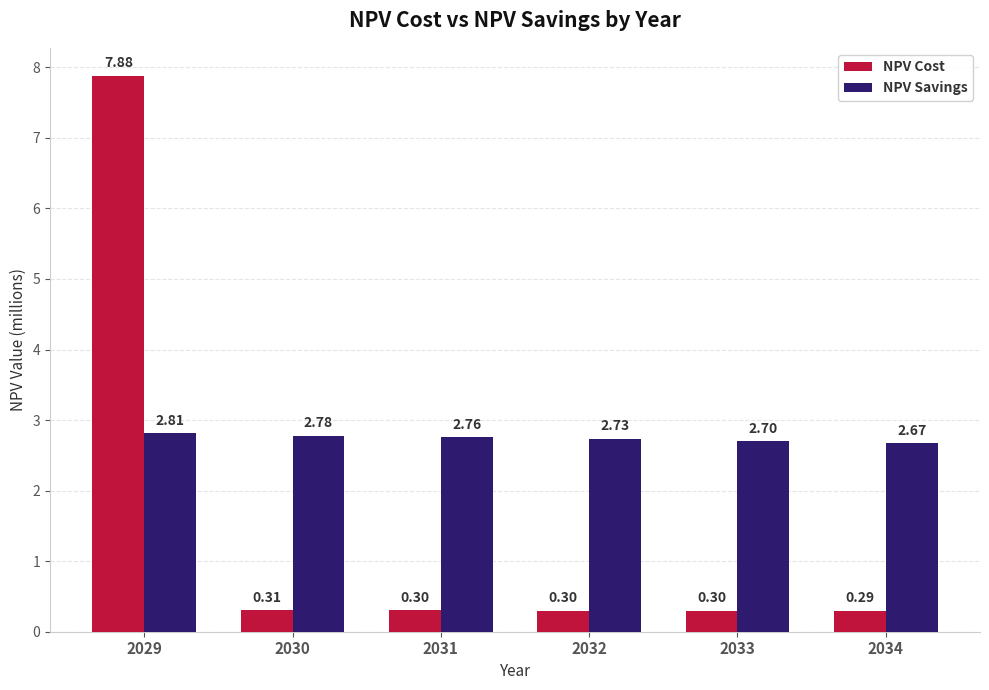

Which series changed the most between 2031 and 2034?

NPV Savings